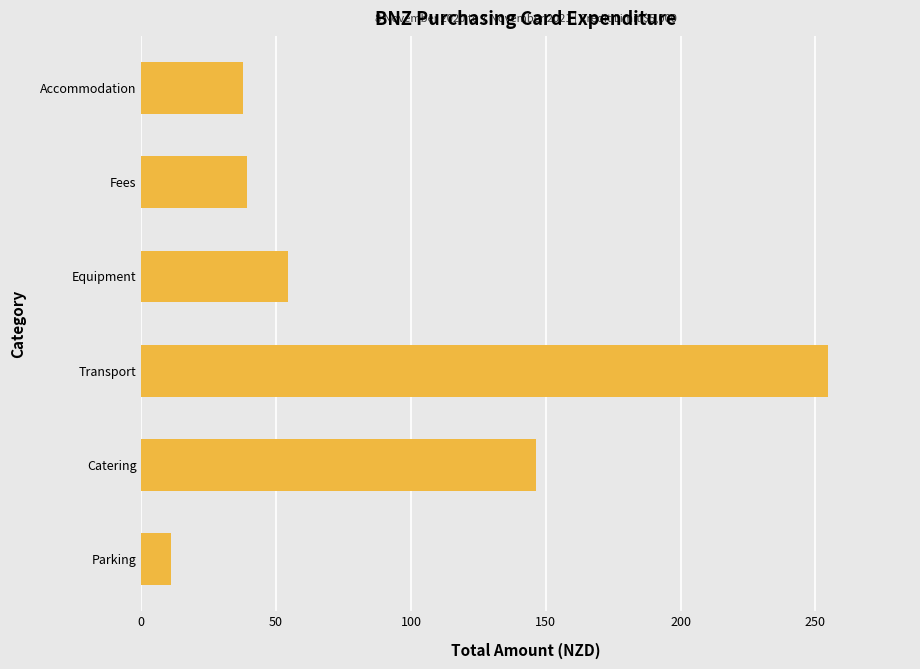

Which has a higher value, Fees or Equipment?

Equipment